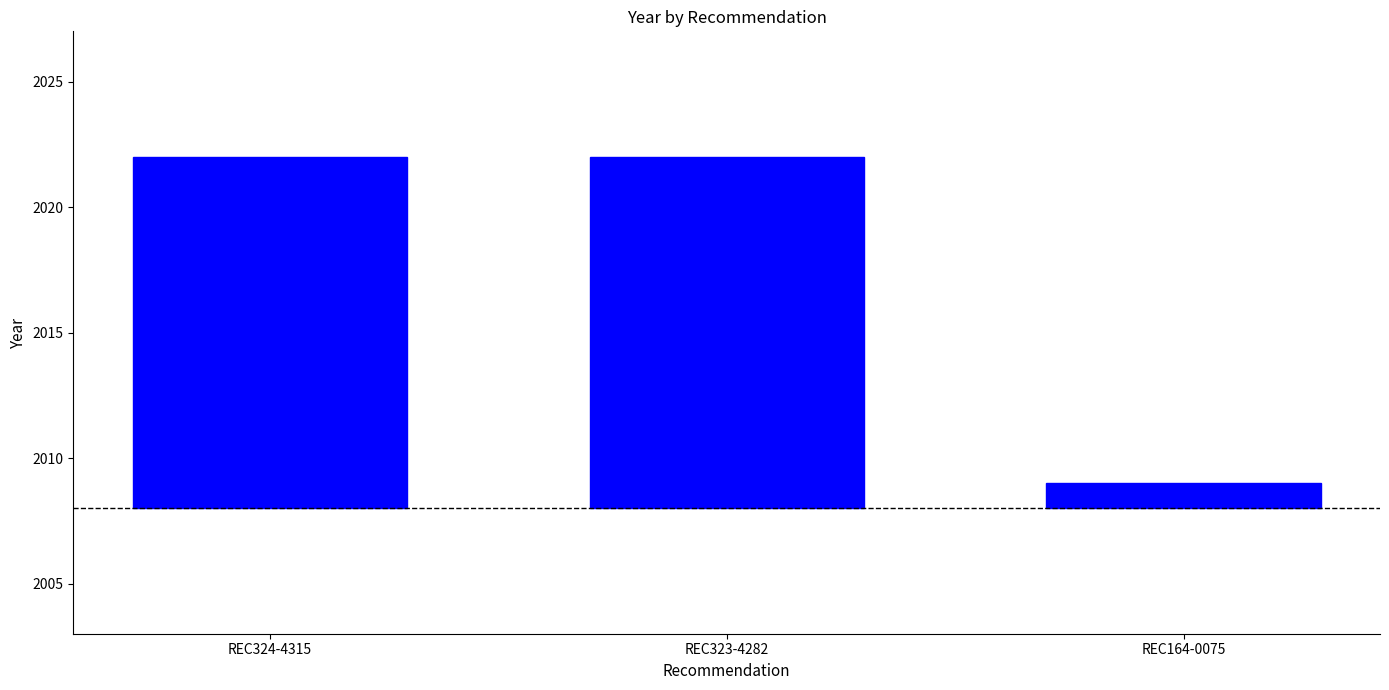

What is the average value?

10